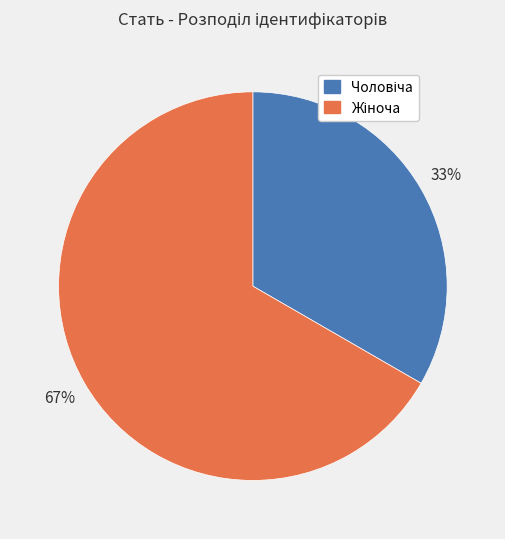

To the nearest percent, what is the average slice percentage?

50%